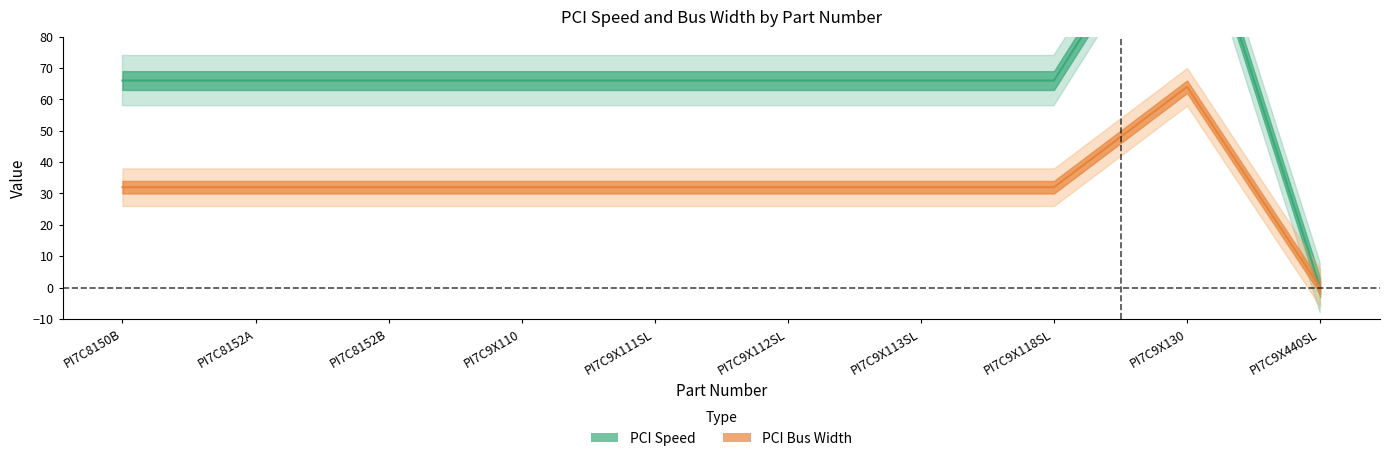

At how many categories does at least one series exceed 65?

9